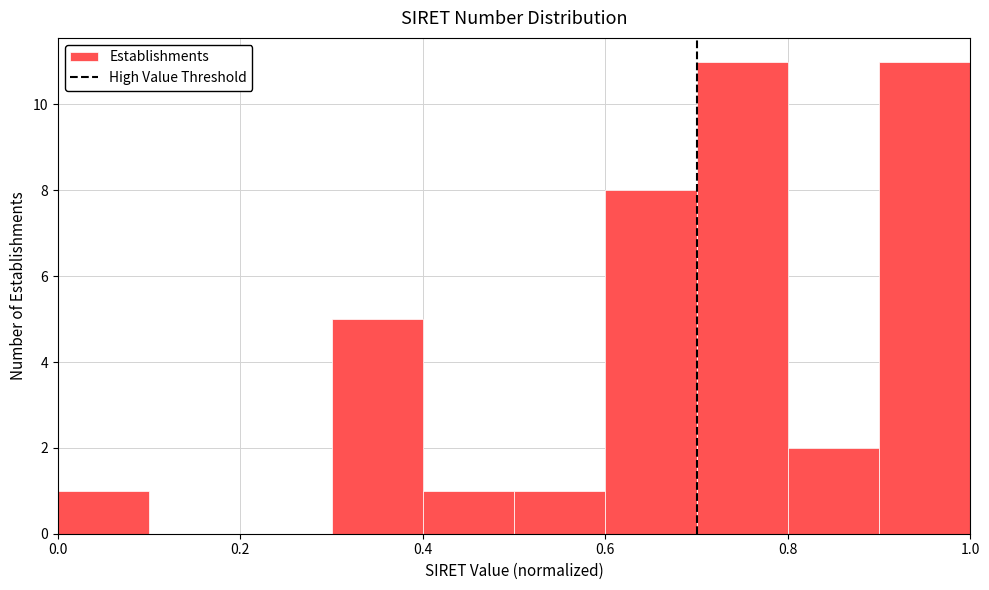

Reading left to right, transcribe this chart: for each bar, give the range it covers on the x-axis and its height. The values are not printed on the chart, so give them approximately, as read against the axis.

0.0 to 0.1: 1
0.1 to 0.2: 0
0.2 to 0.3: 0
0.3 to 0.4: 5
0.4 to 0.5: 1
0.5 to 0.6: 1
0.6 to 0.7: 8
0.7 to 0.8: 11
0.8 to 0.9: 2
0.9 to 1.0: 11